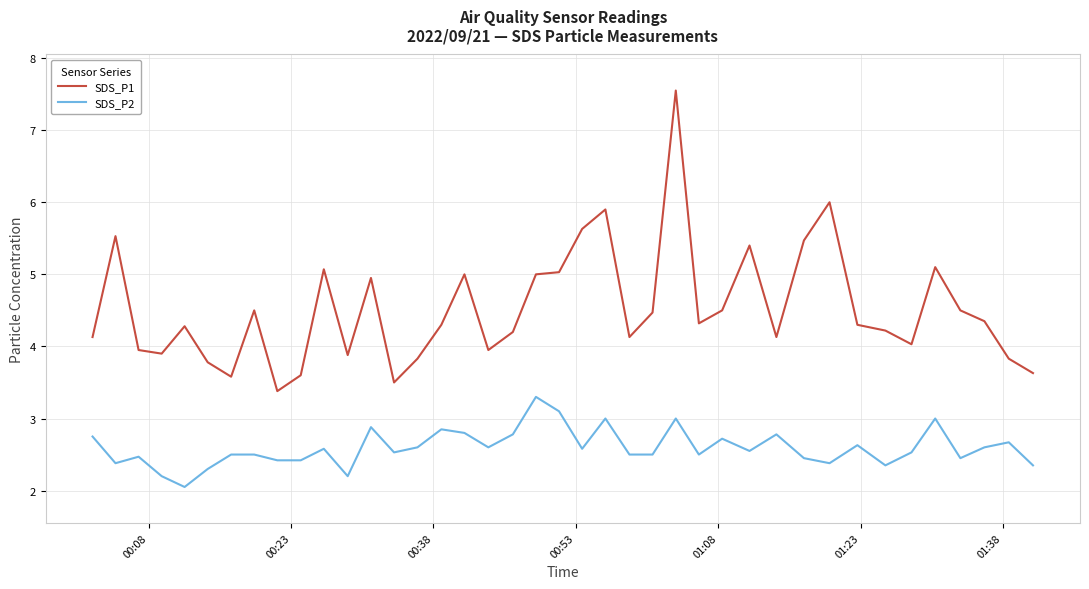

True or false: SDS_P1 and SDS_P2 intersect in this chart.

False